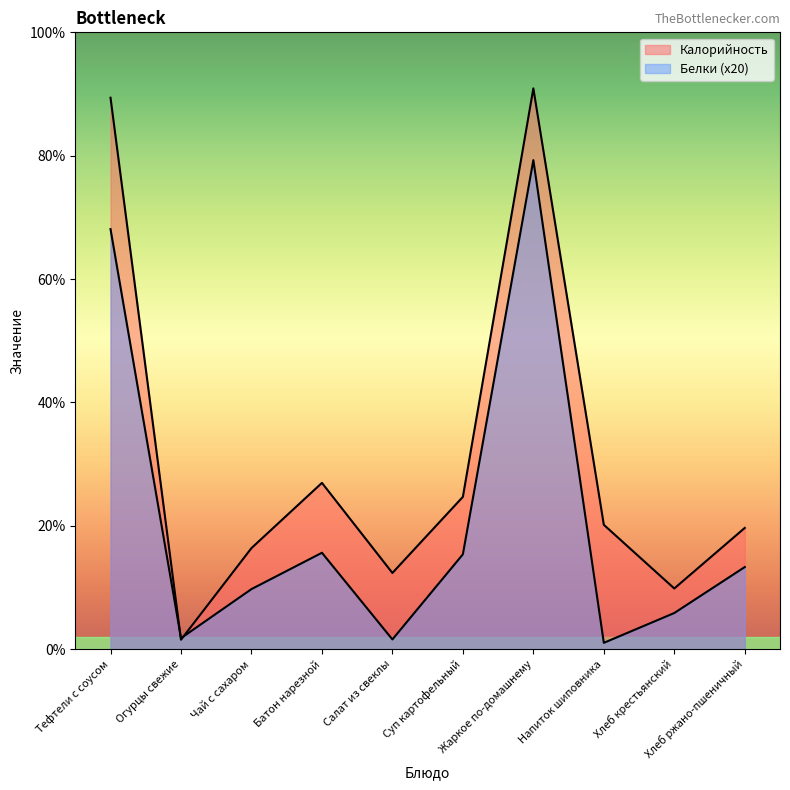

True or false: Белки has a value of 25.6 at Чай с сахаром.

False